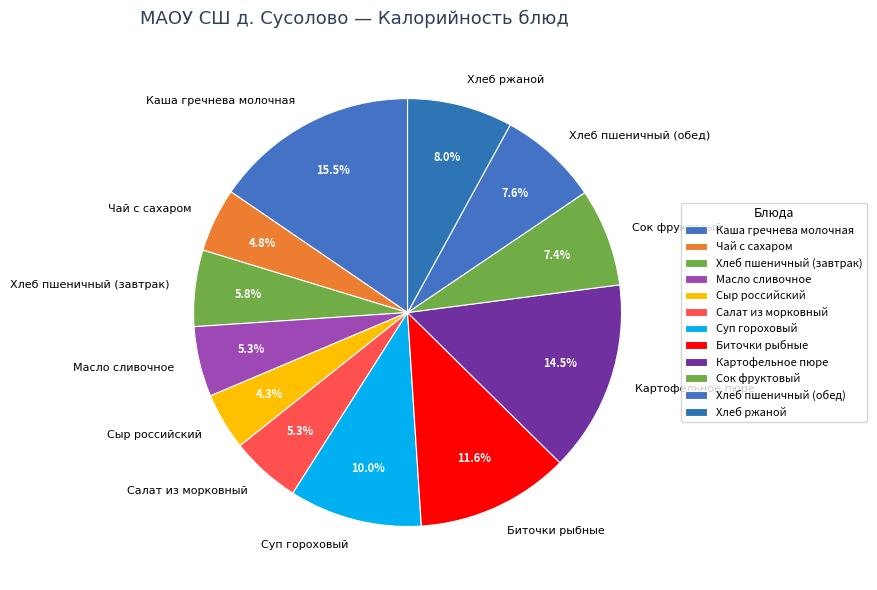

Count the number of slices in the pie.

12